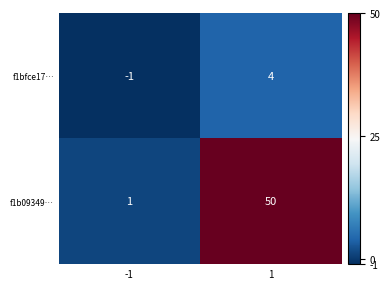

List the series in order of their overall mean, highest first.

f1b09349…, f1bfce17…